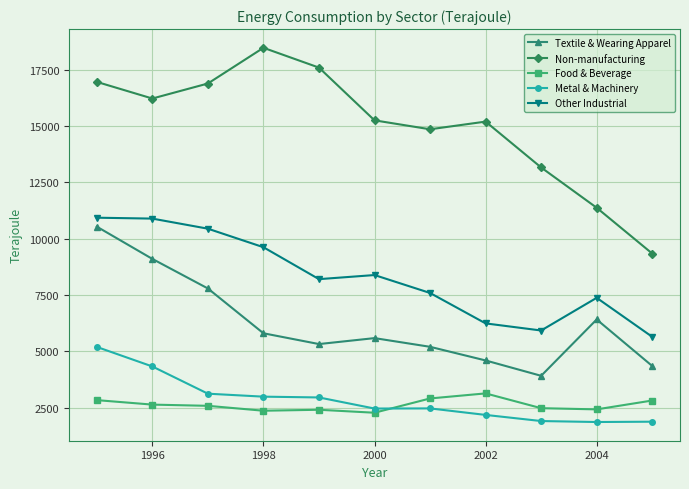

What is the smallest value displayed?

1856